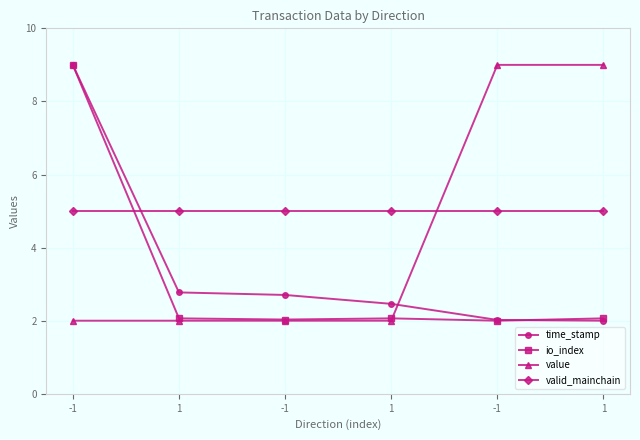

Reading left to right, transcribe all the data shown in this chart.

time_stamp: 9.0	2.8	2.7	2.5	2.0	2.0
io_index: 9.0	2.1	2.0	2.1	2.0	2.1
value: 2.0	2.0	2.0	2.0	9.0	9.0
valid_mainchain: 5.0	5.0	5.0	5.0	5.0	5.0